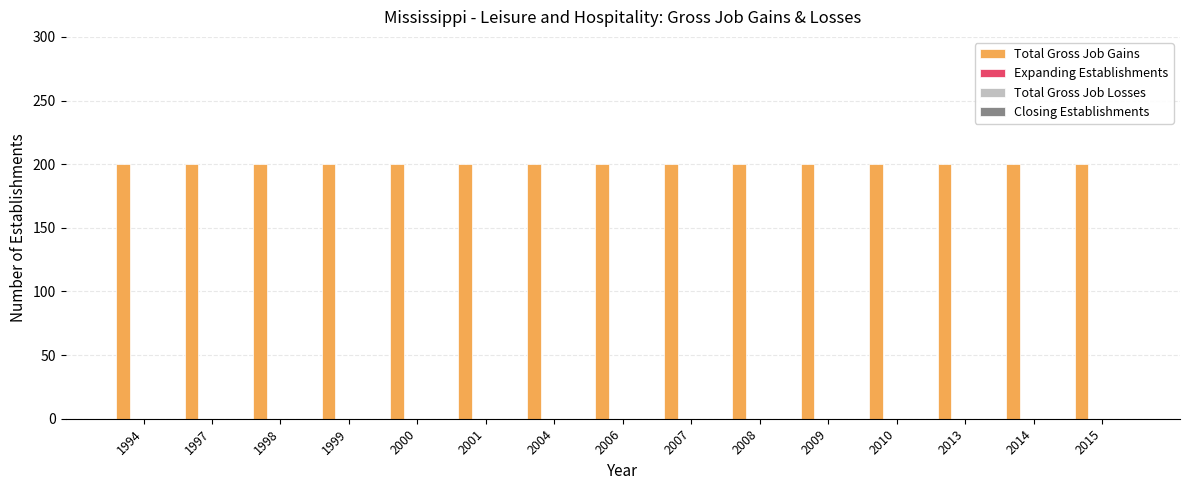

List the labels in order of Total Gross Job Losses value, largest first.

1994, 1997, 1998, 1999, 2000, 2001, 2004, 2006, 2007, 2008, 2009, 2010, 2013, 2014, 2015